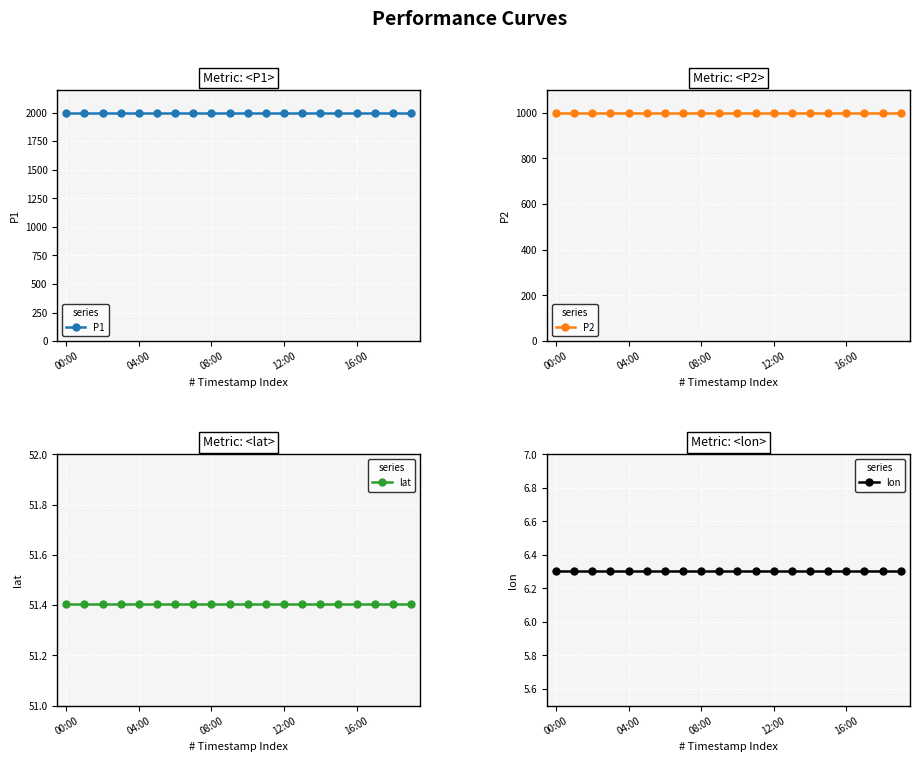

What are all the series names shown in the legend?

P1, P2, lat, lon